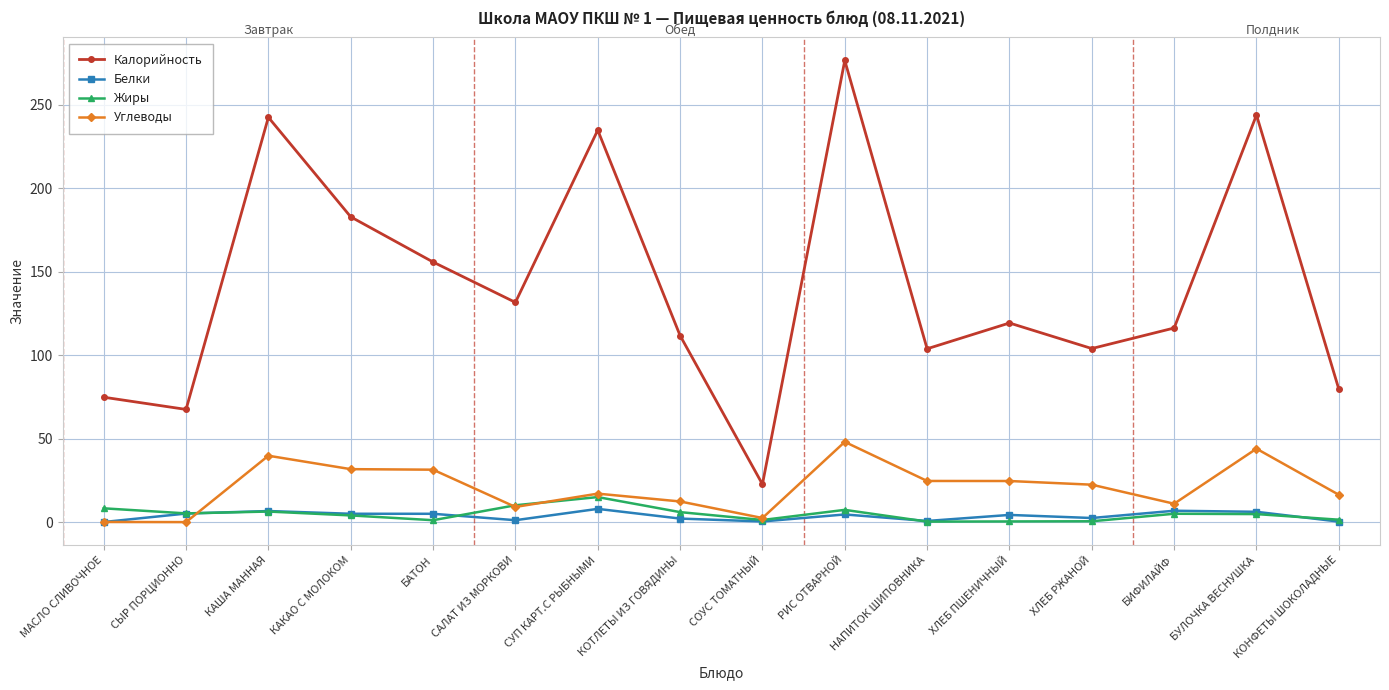

What is the highest value of the Жиры series?

15.0